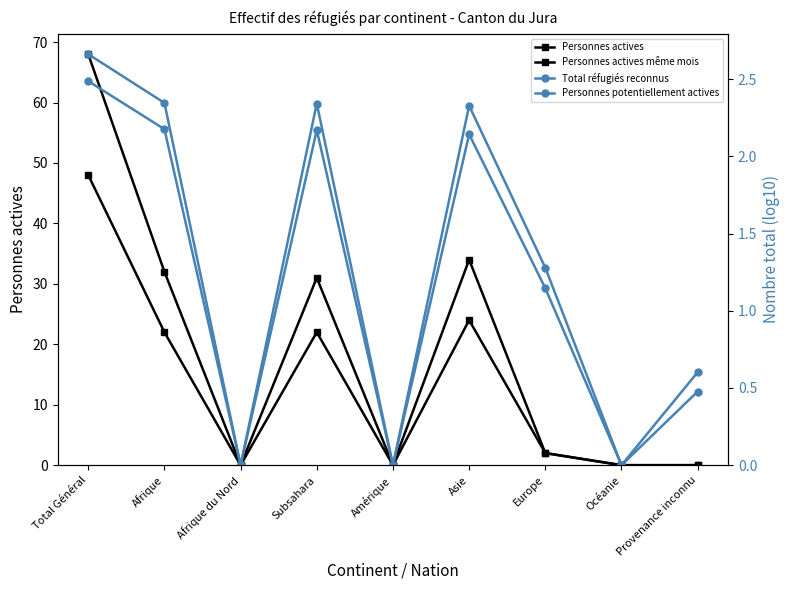

At which label does Personnes actives même mois first exceed 2?

Total Général